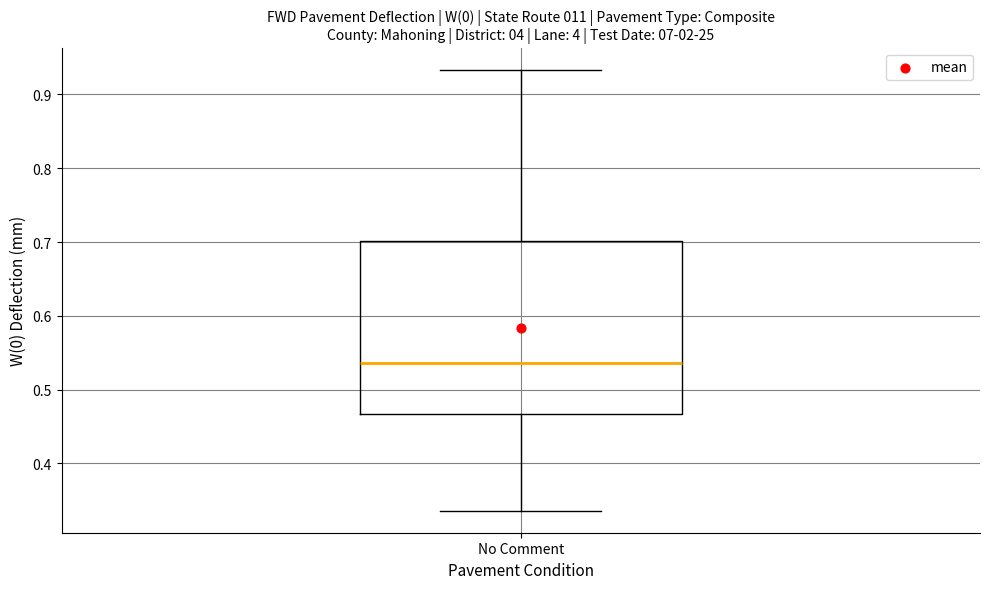

Where does the median line of the box for No Comment sit on the y-axis? The values are not printed on the chart, so give them approximately, as read against the axis.

0.54